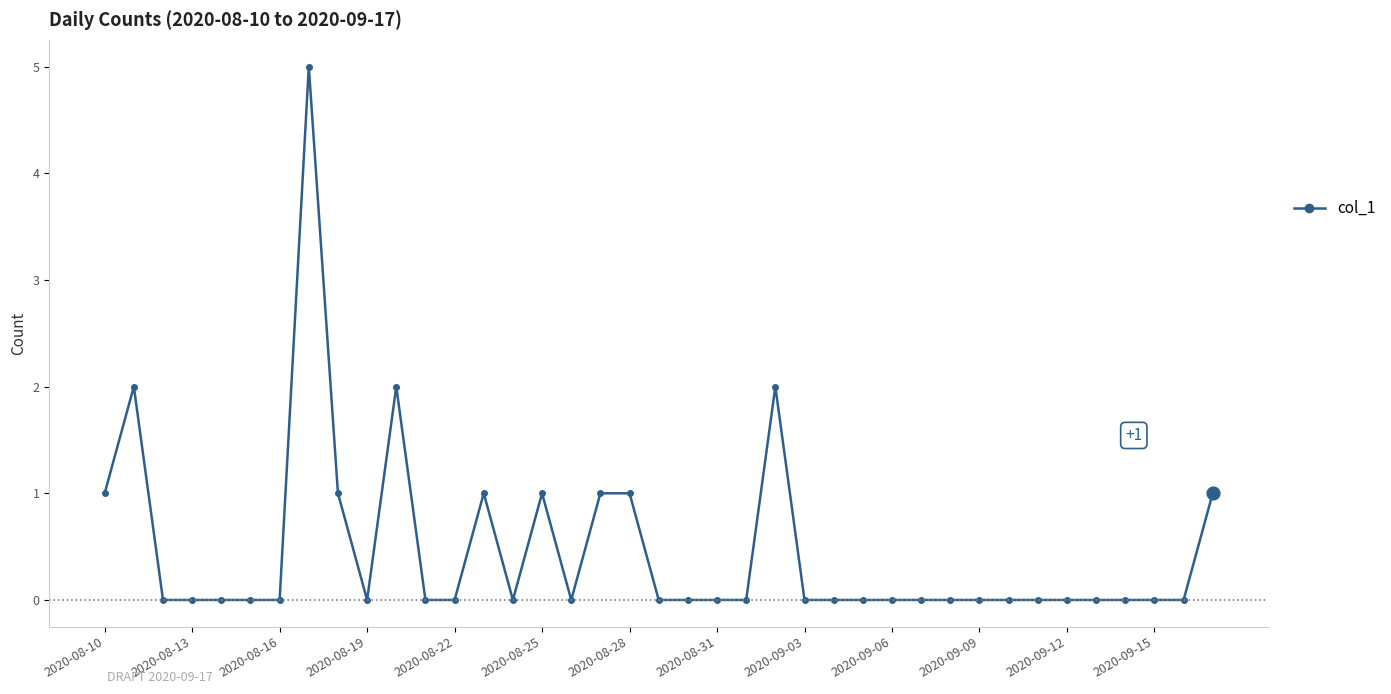

What is the greatest value displayed?

5